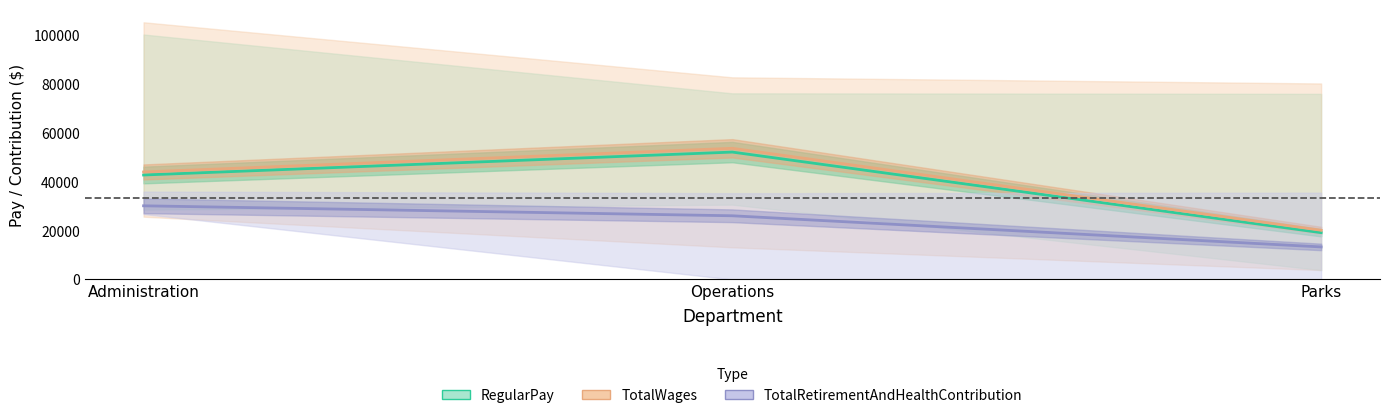

What value does the TotalWages series have at Operations, to the nearest 100?

53500